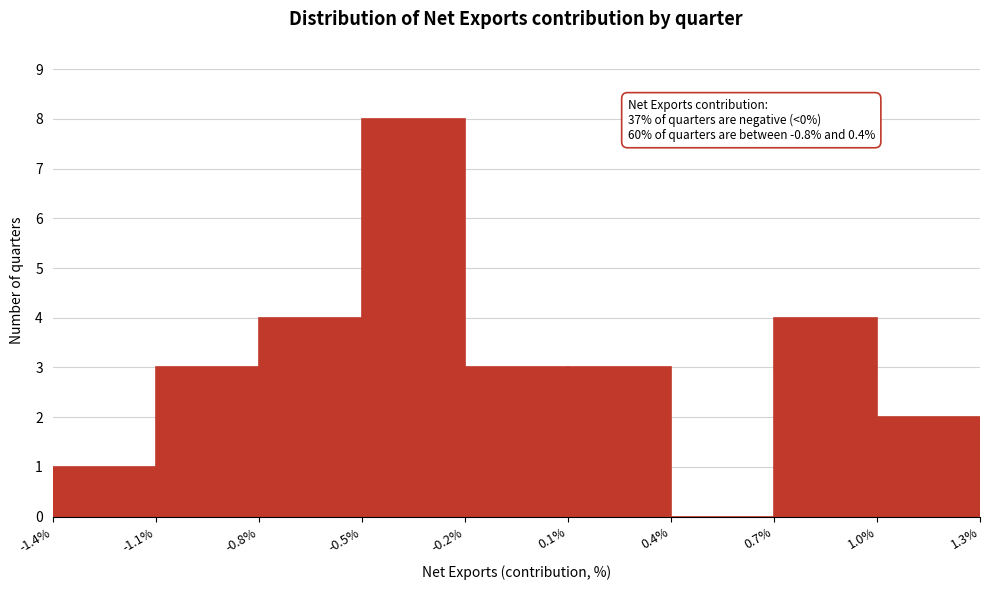

Over which range of the x-axis is the bar tallest?

-0.5% to -0.2%